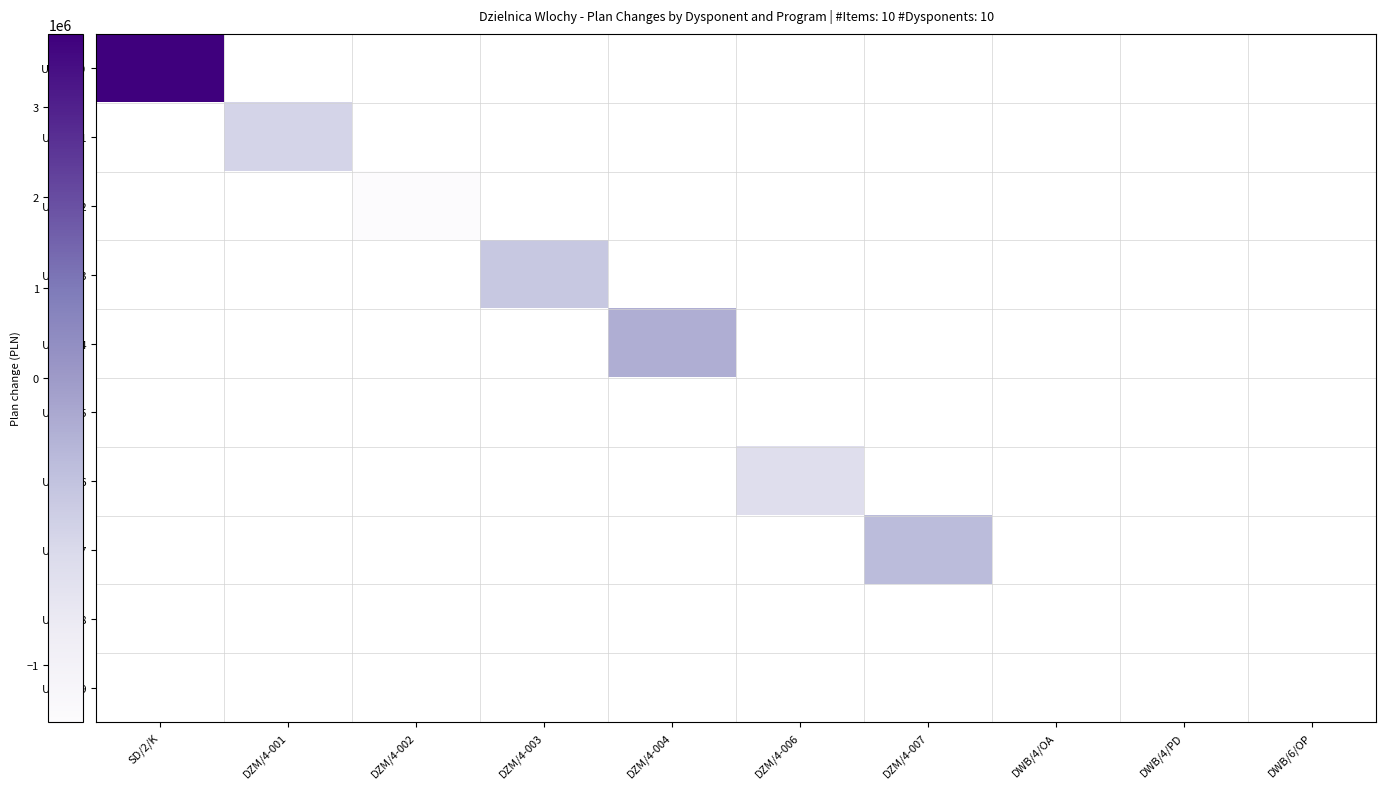

How many data points does each series have?

10